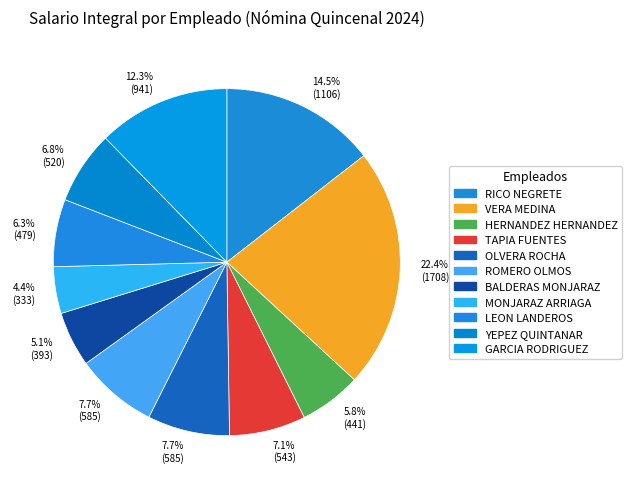

Count the number of slices in the pie.

11